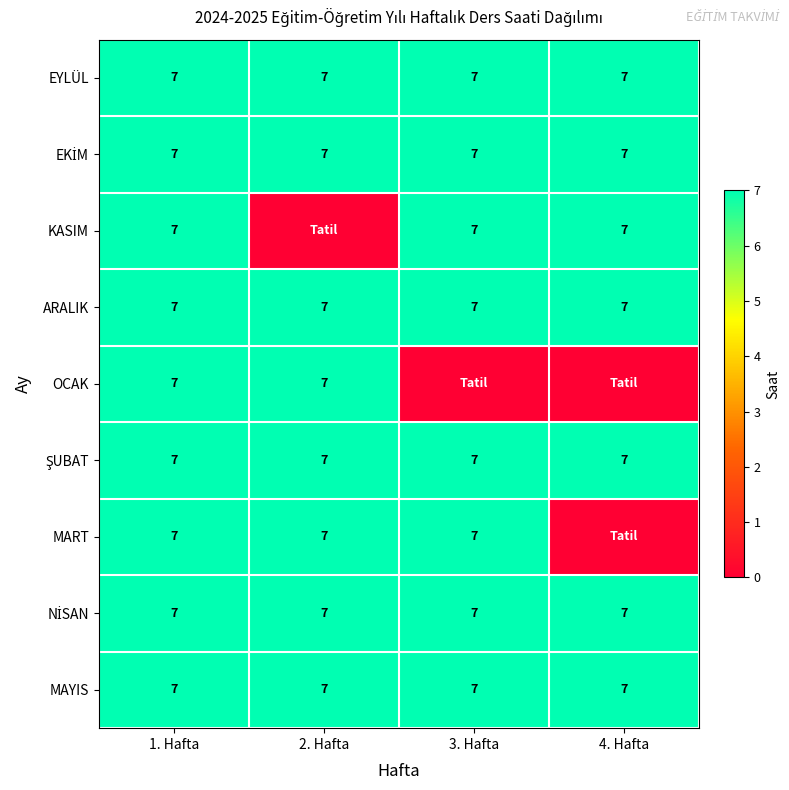

What is the minimum value for ARALIK?

7